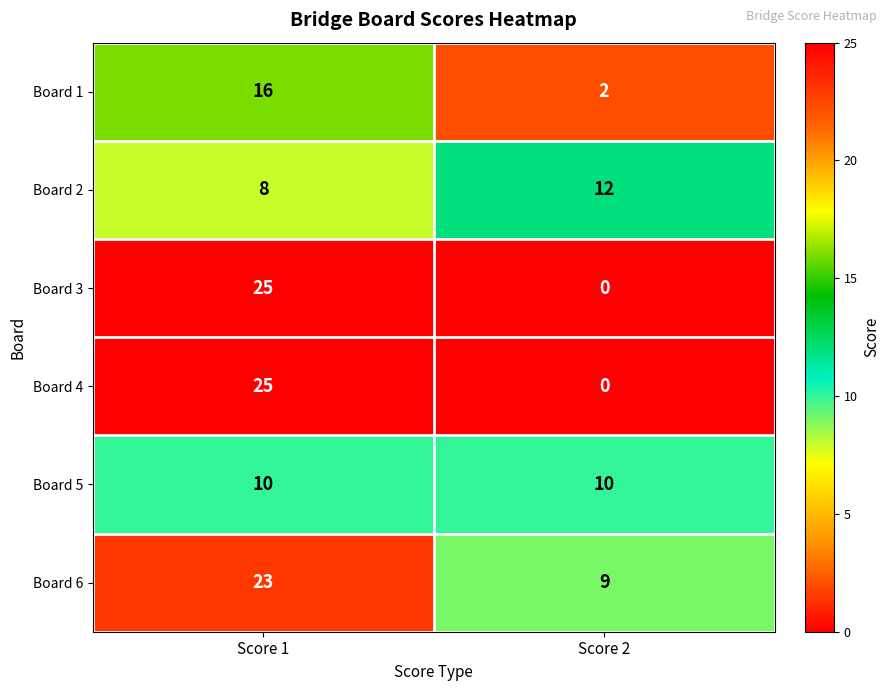

Which series has the largest total across all categories?

Board 6